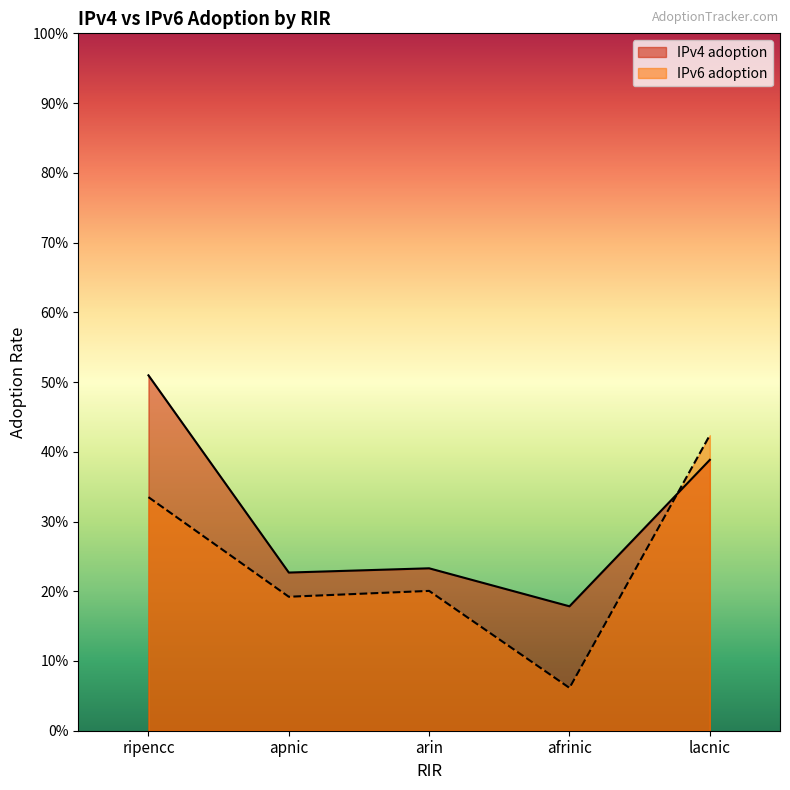

What is the lowest value of the IPv4 adoption series?

0.2